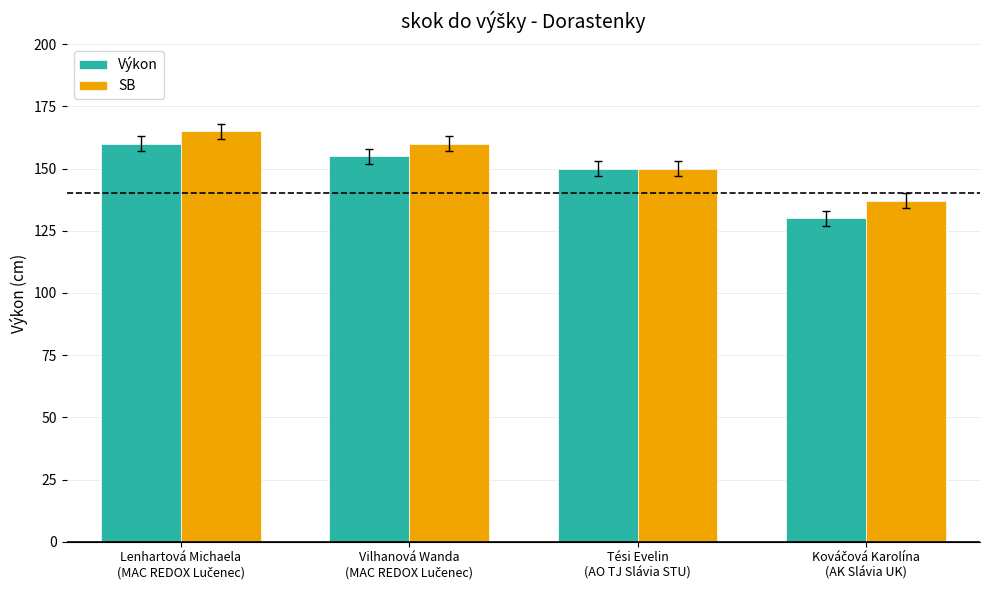

Reading left to right, list all the values displayed in this chart.

Výkon: 160	155	150	130
SB: 165	160	150	137